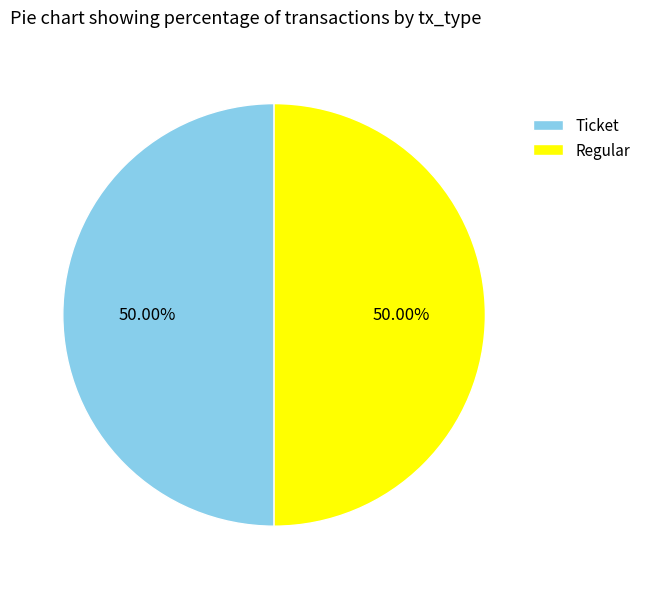

What is the ratio of the value at Ticket to the value at Regular?

1.0